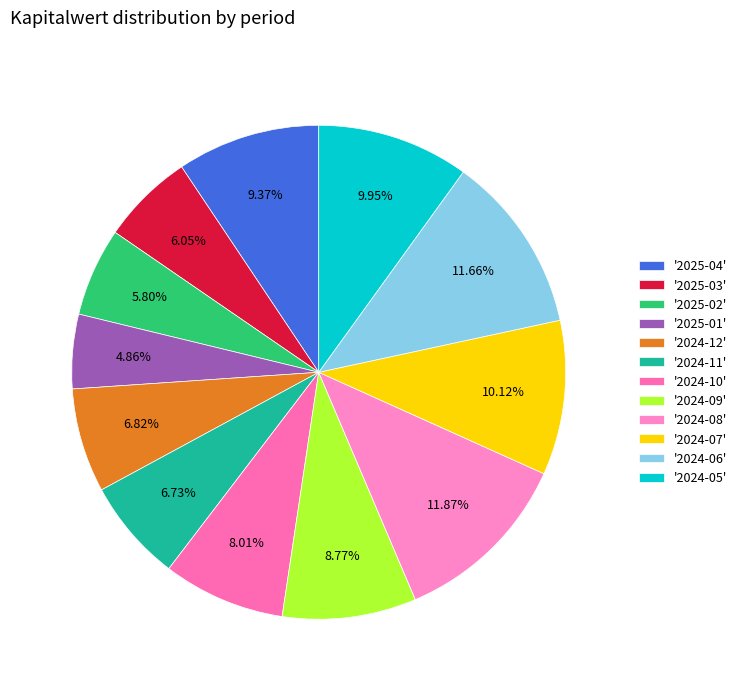

Count the number of slices in the pie.

12